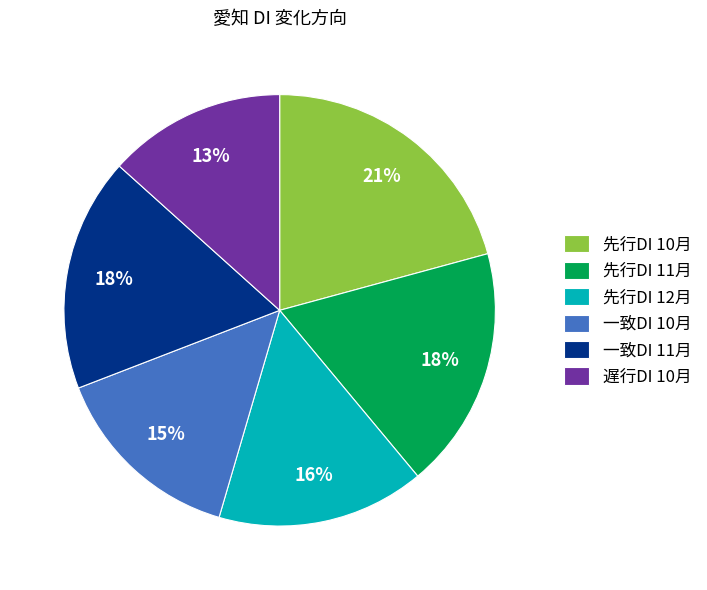

How many slices are in this pie chart?

6